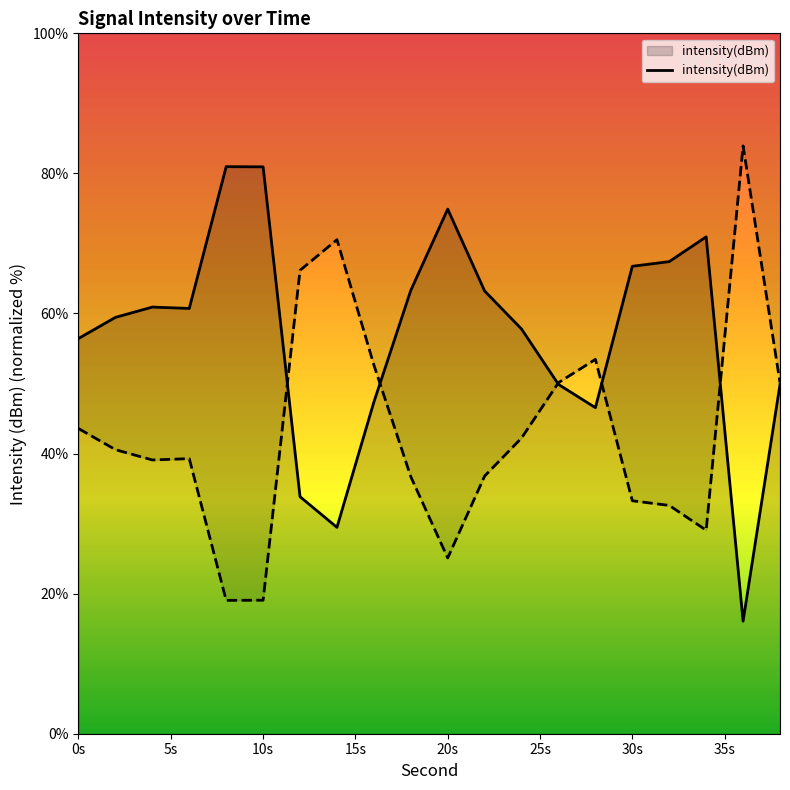

Where is the first local maximum?

4